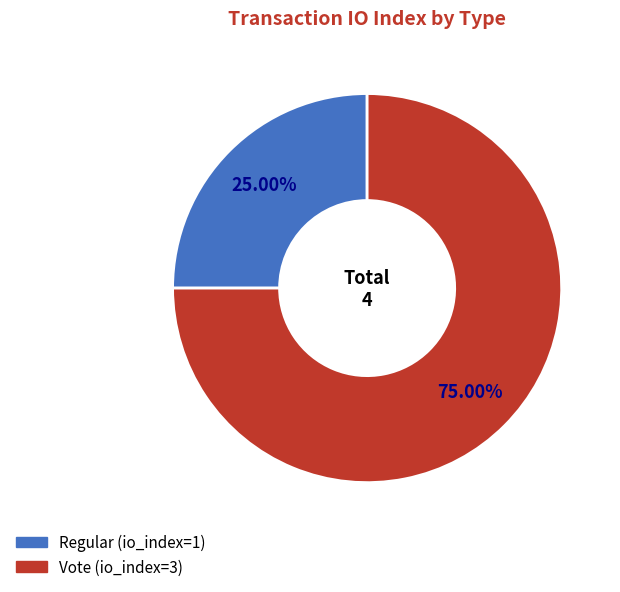

Which slice is the largest?

Vote